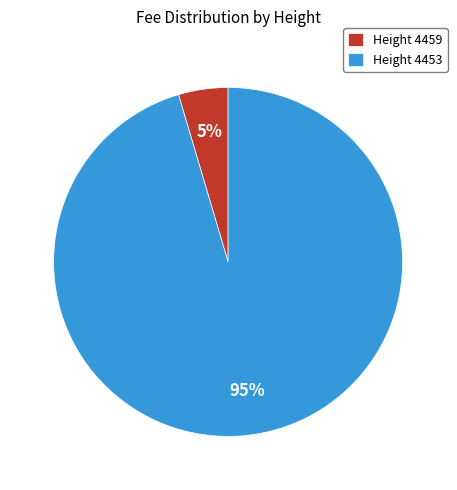

How many slices are in this pie chart?

2